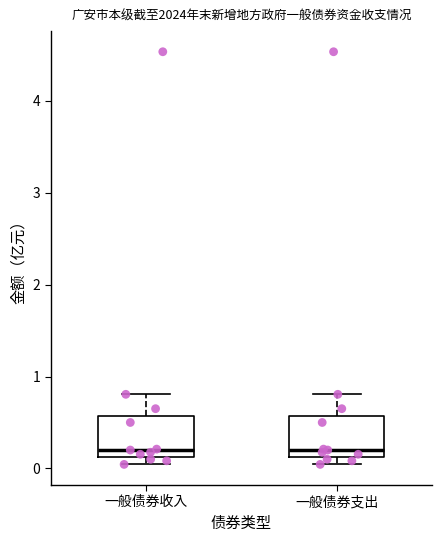

Reading left to right, transcribe this box plot: for each box, give where its median line is, the range the box spans, and where its two whiskers end, as read against the y-axis. The values are not printed on the chart, so give them approximately, as read against the axis.

一般债券收入: median 0.2, box 0.1 to 0.6, whiskers 0.0 to 0.8
一般债券支出: median 0.2, box 0.1 to 0.6, whiskers 0.0 to 0.8